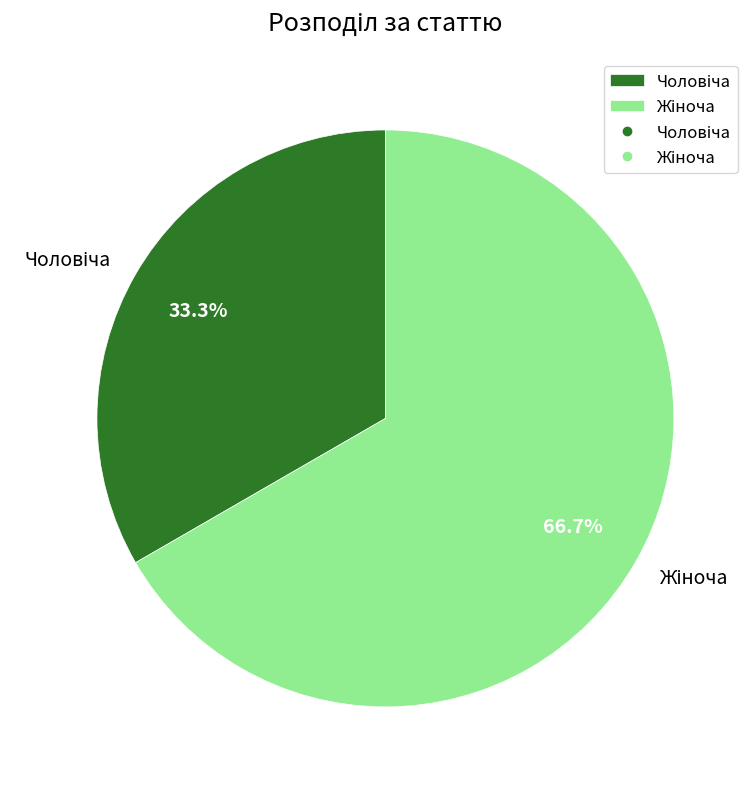

How many slices are in this pie chart?

2